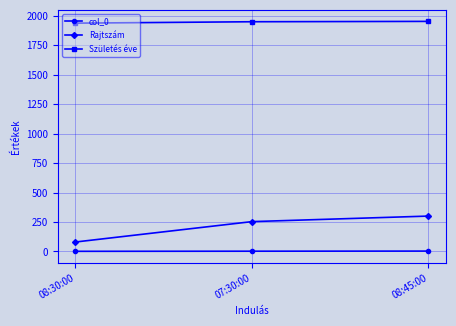

What is the label of the 1st point from the right?

08:45:00